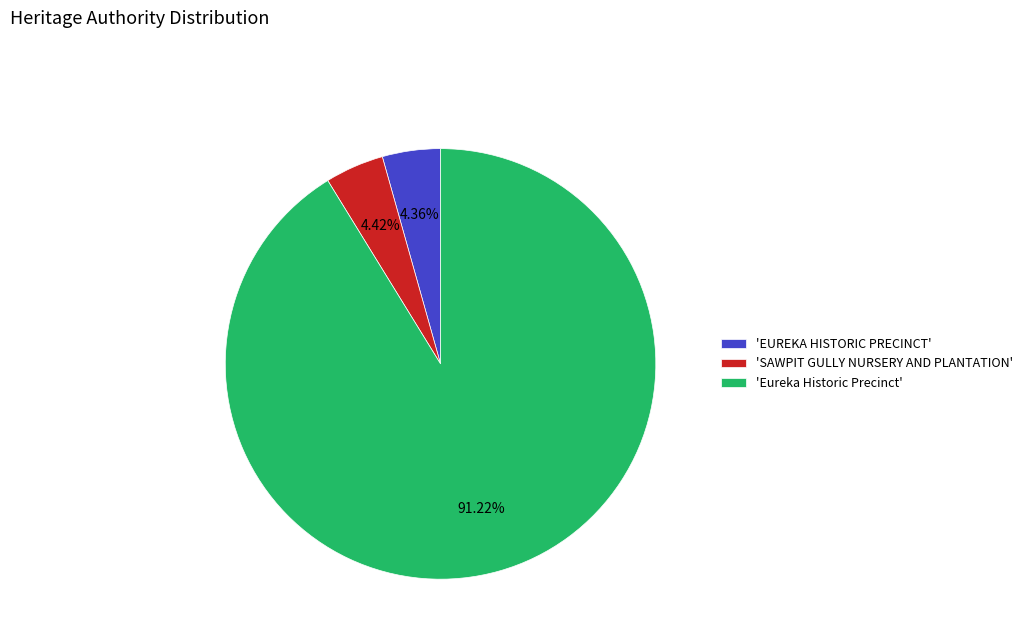

Which slice is the largest?

'Eureka Historic Precinct'